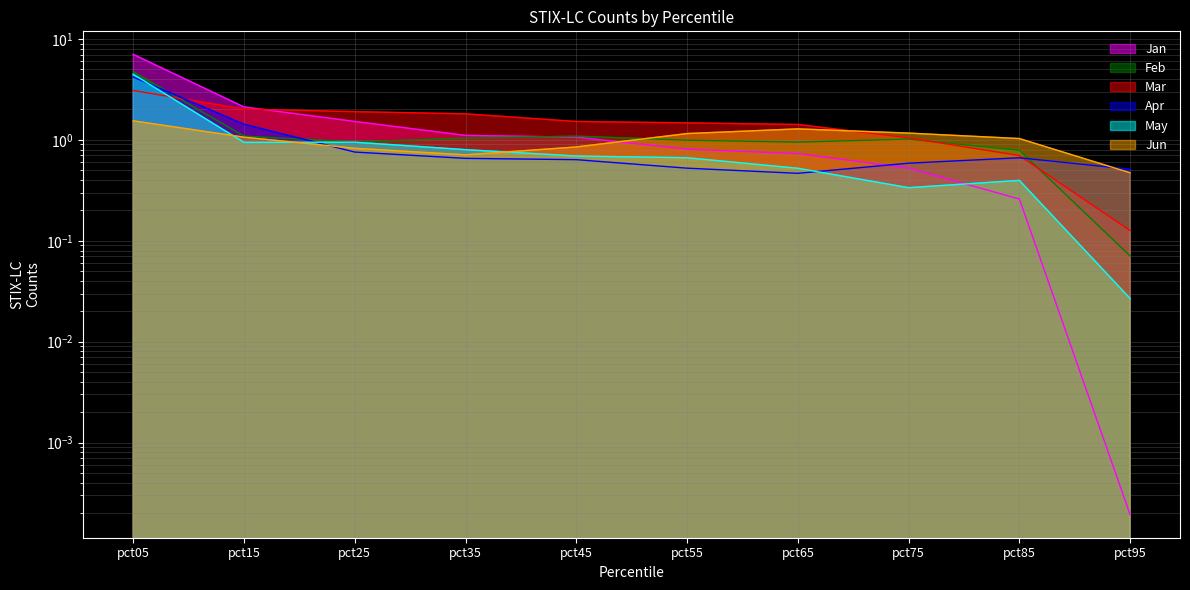

Reading left to right, transcribe all the data shown in this chart.

Jan: 7.0	2.1	1.5	1.1	1.1	0.8	0.7	0.5	0.3	0.0
Feb: 4.7	1.1	1.0	1.0	1.1	1.0	0.9	1.0	0.8	0.1
Mar: 3.1	2.0	1.9	1.8	1.5	1.5	1.4	1.0	0.7	0.1
Apr: 4.2	1.4	0.8	0.7	0.6	0.5	0.5	0.6	0.7	0.5
May: 4.5	0.9	0.9	0.8	0.7	0.7	0.5	0.3	0.4	0.0
Jun: 1.5	1.1	0.8	0.7	0.8	1.2	1.3	1.2	1.0	0.5